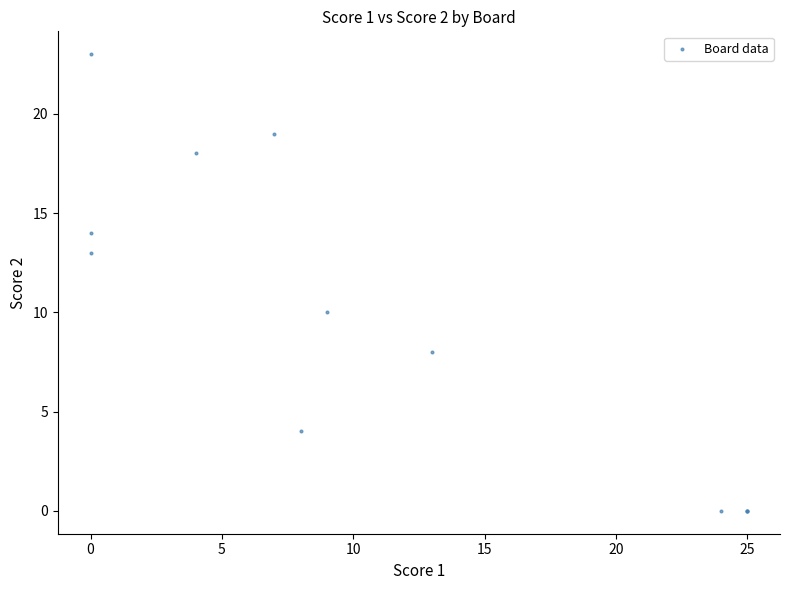

What Y value in the scatter plot is closest to 11?

10